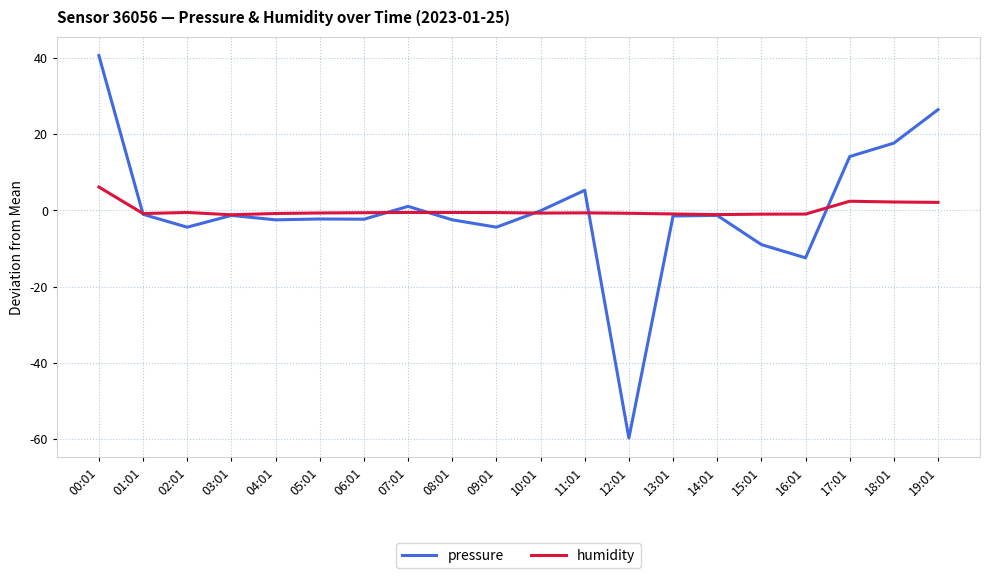

Which category has the highest value across all series?

00:01